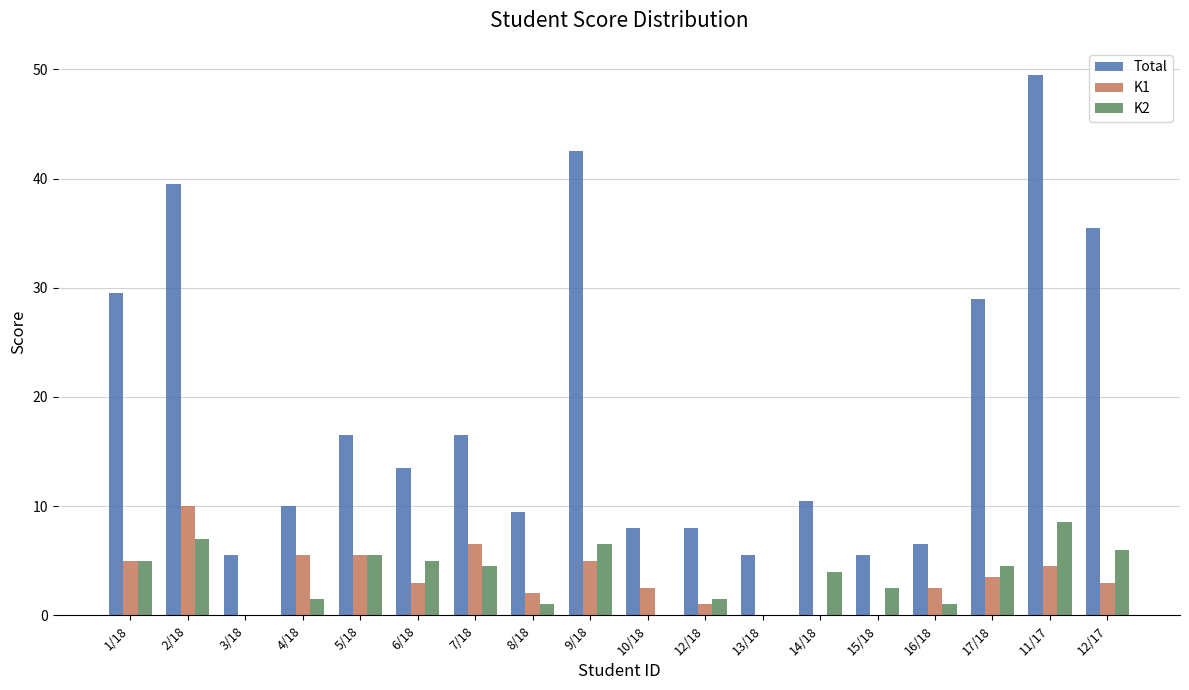

Does the chart contain stacked bars?

No